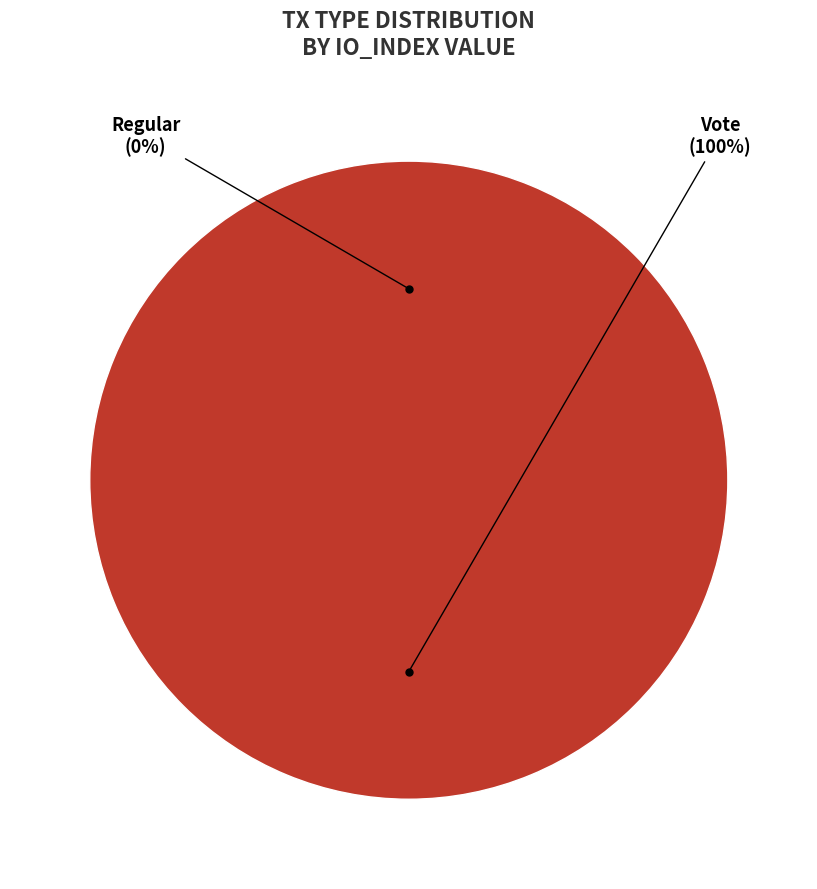

How many segments does this pie chart have?

2